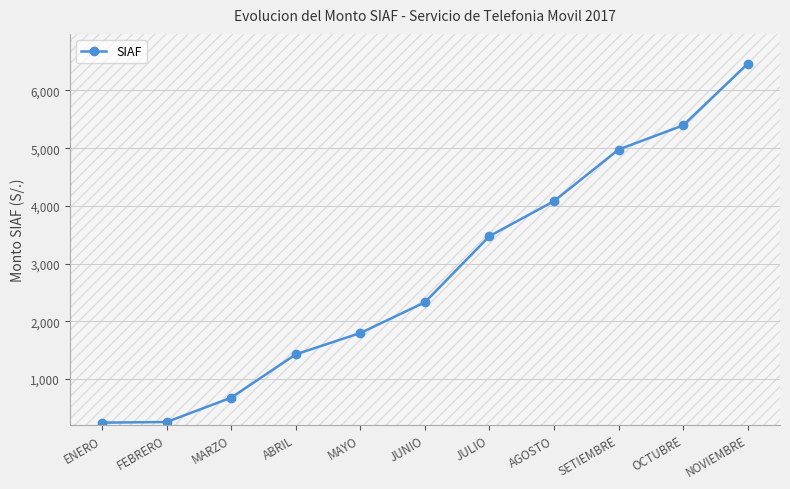

Where is the data nearest to the value 3354?

JULIO